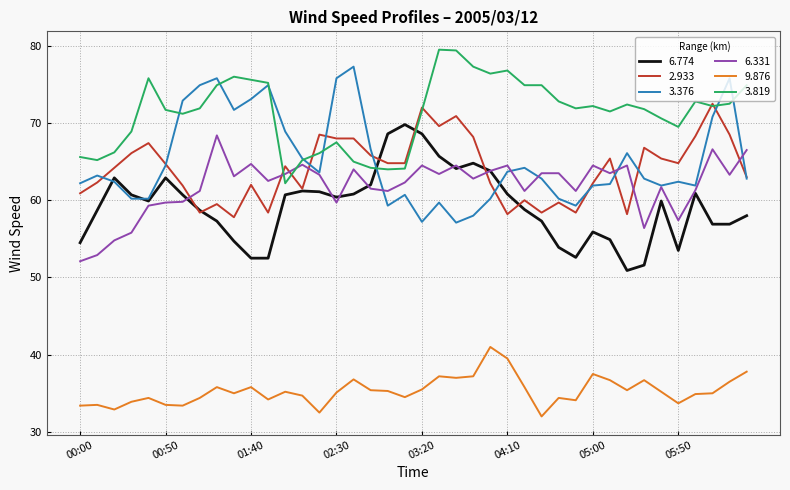

Which series has the largest total across all categories?

3.819